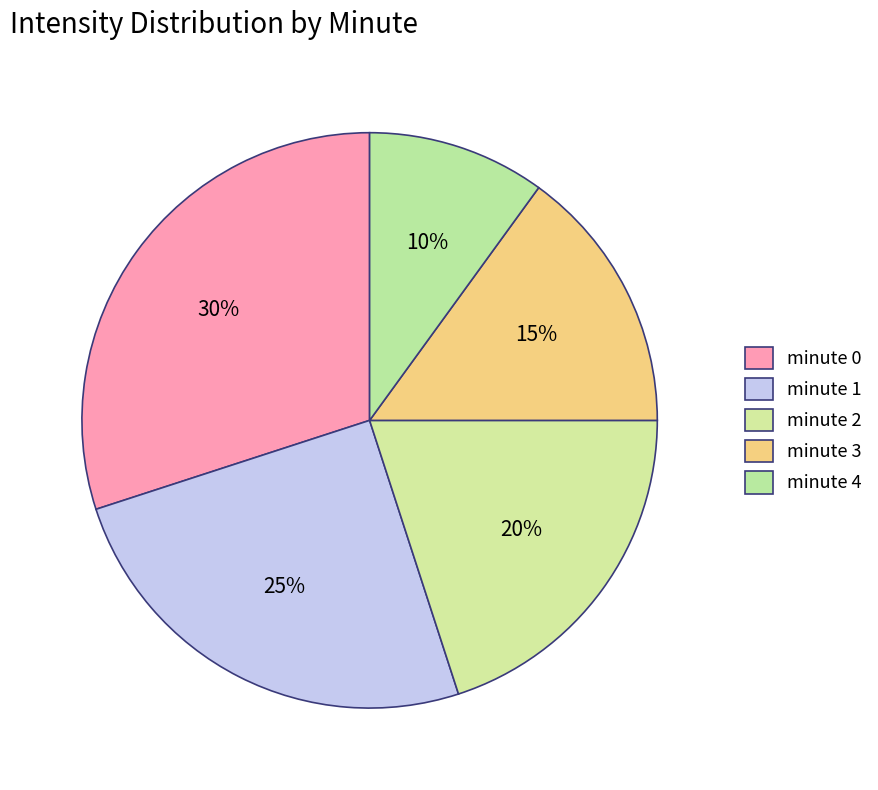

To the nearest percent, what is the difference between the minute 2 and minute 3 slice percentages?

5%